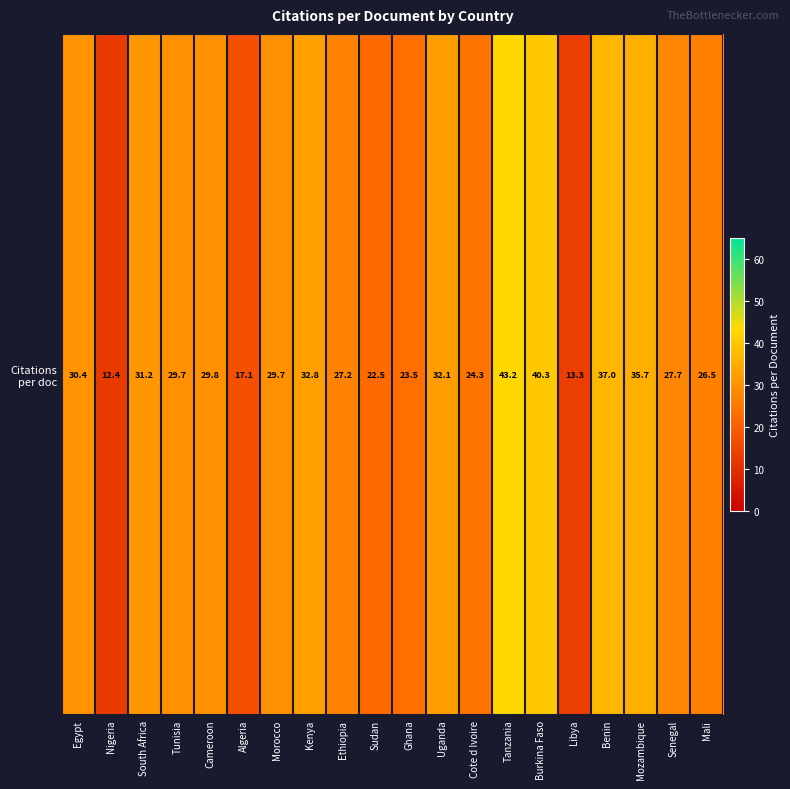

Reading right to left, transcribe all the data shown in this chart.

Mali=26.5	Senegal=27.7	Mozambique=35.7	Benin=37.0	Libya=13.3	Burkina Faso=40.3	Tanzania=43.2	Cote d Ivoire=24.3	Uganda=32.1	Ghana=23.5	Sudan=22.5	Ethiopia=27.2	Kenya=32.8	Morocco=29.7	Algeria=17.1	Cameroon=29.8	Tunisia=29.7	South Africa=31.2	Nigeria=12.4	Egypt=30.4